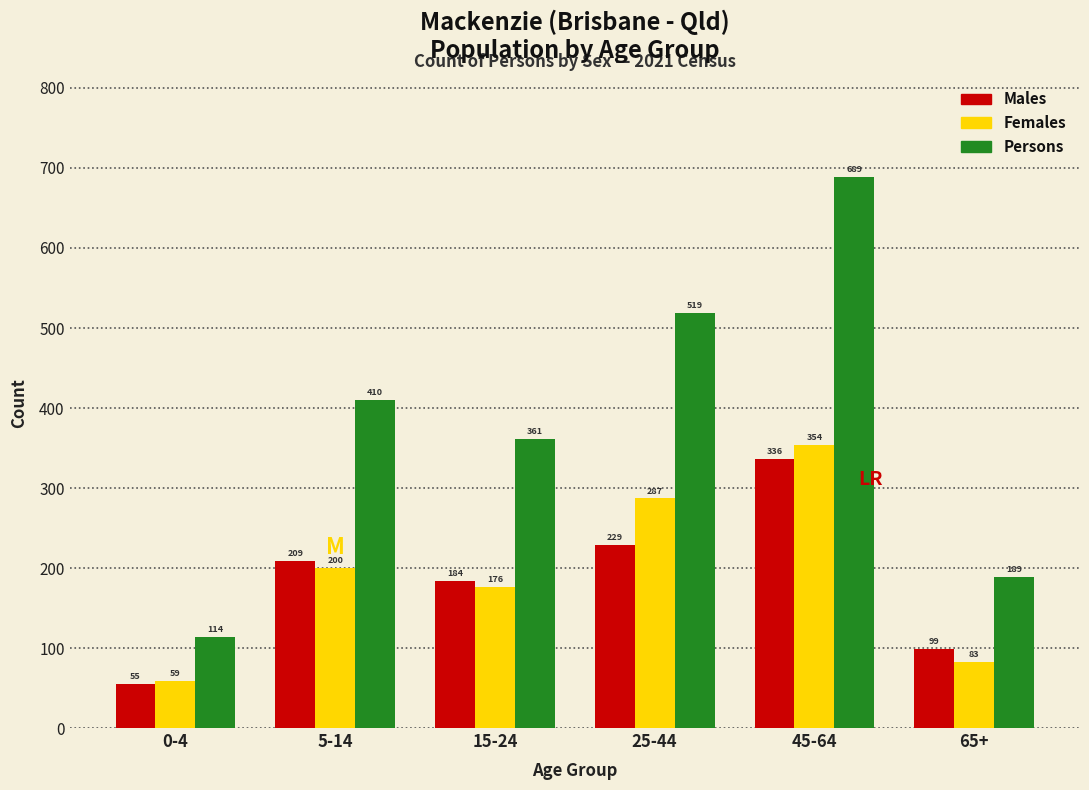

Reading left to right, extract all data points from this chart.

Males: 0-4=55	5-14=209	15-24=184	25-44=229	45-64=336	65+=99
Females: 0-4=59	5-14=200	15-24=176	25-44=287	45-64=354	65+=83
Persons: 0-4=114	5-14=410	15-24=361	25-44=519	45-64=689	65+=189